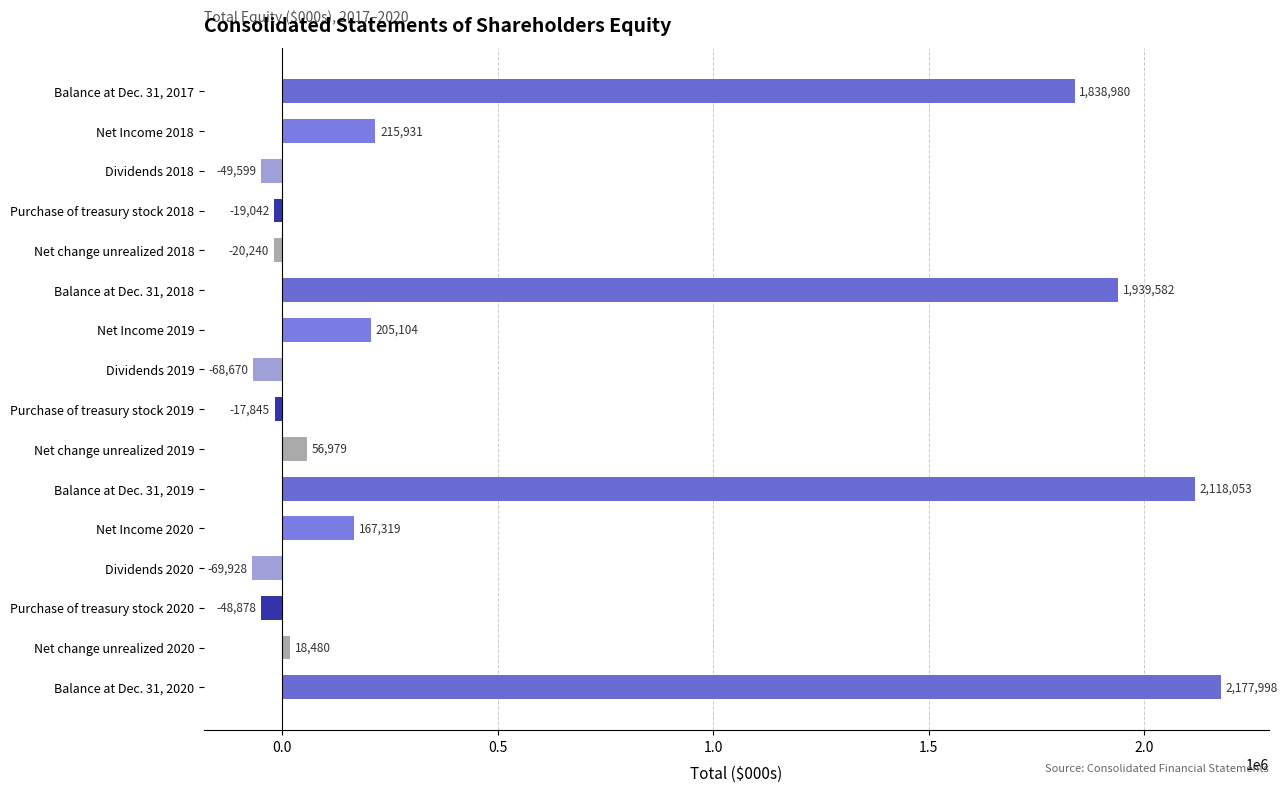

What position from the bottom is Balance at Dec. 31, 2019?

6